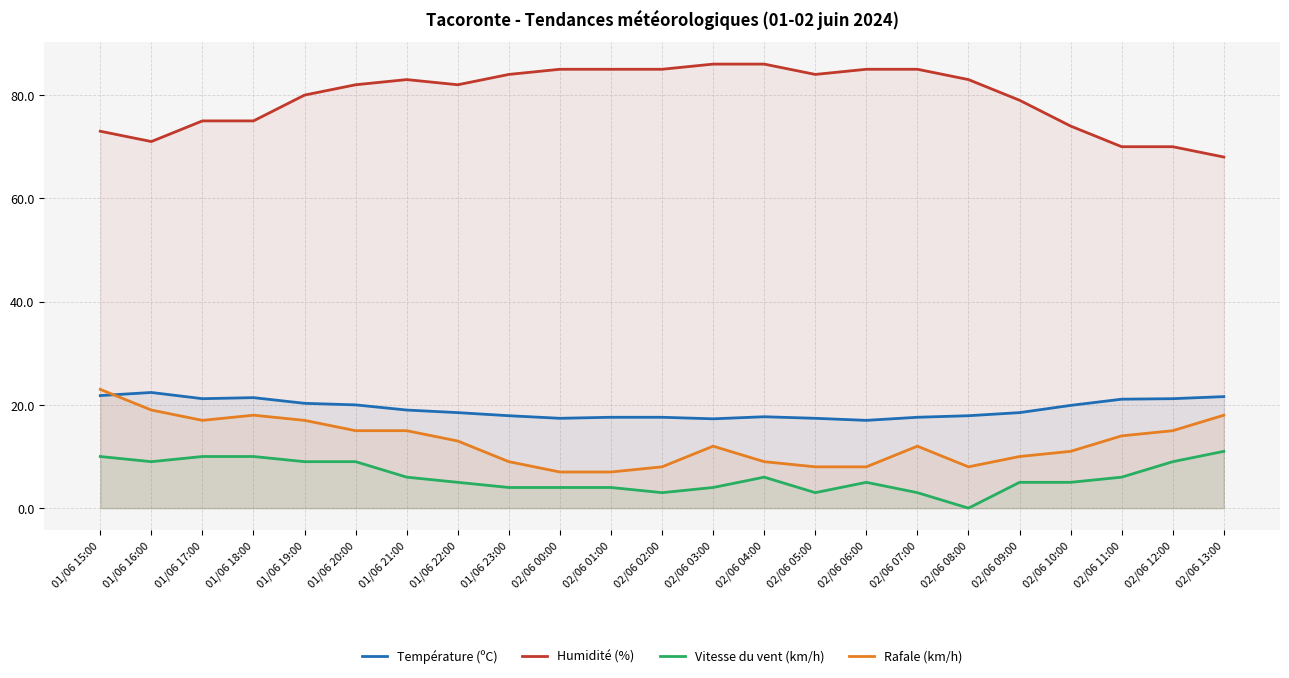

At which category does Température (ºC) reach its first local peak?

01/06 16:00